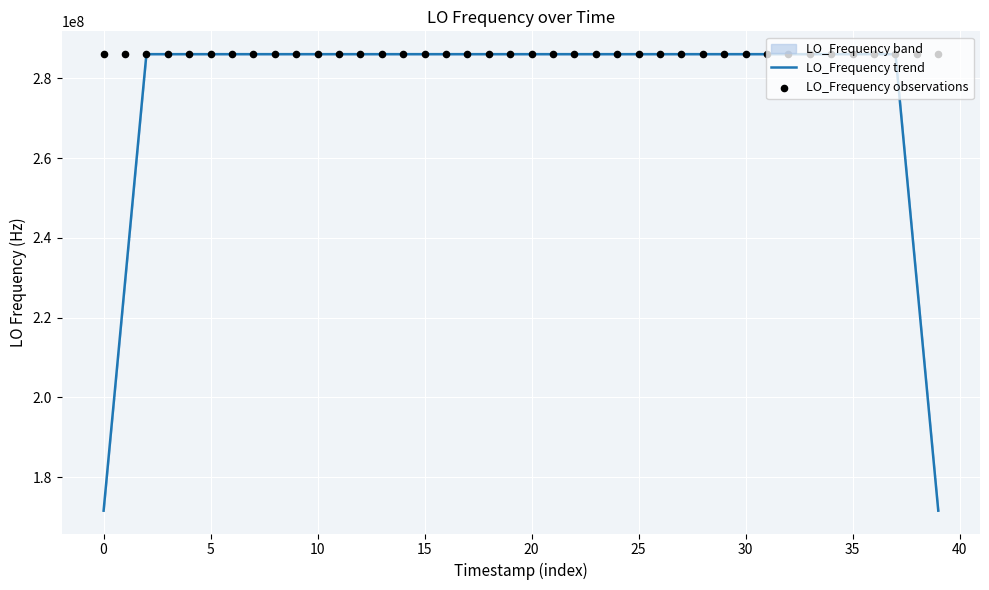

The value of LO_Frequency trend at 15 is 286046999.6. True or false?

True